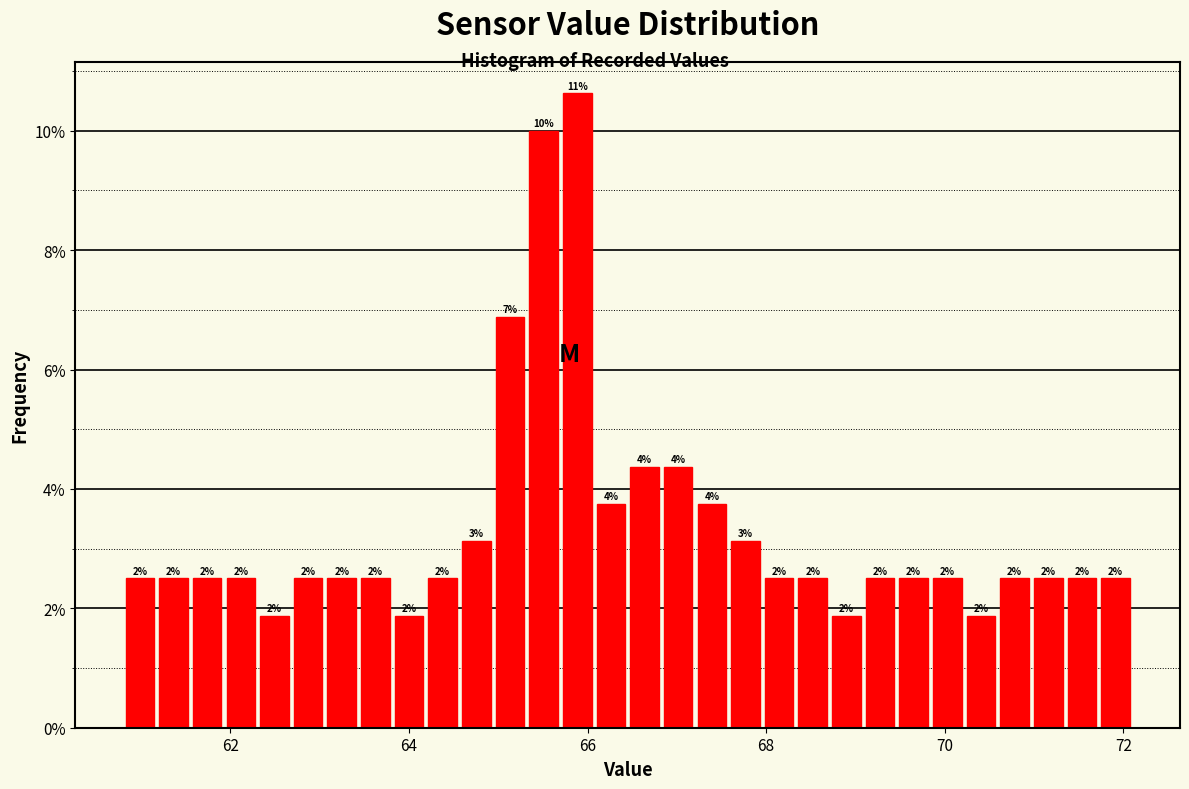

Read against the x-axis, roughly where is the centre of the tallest bar?

65.8